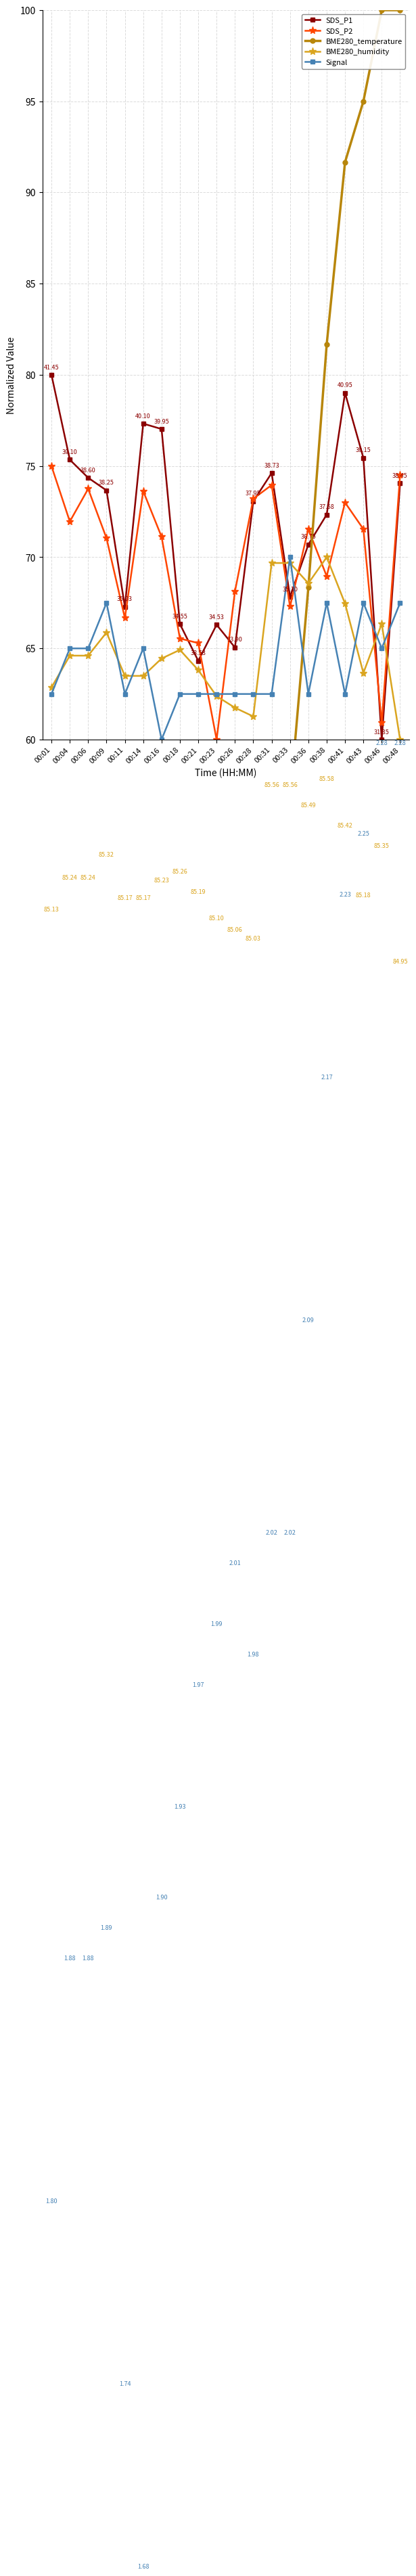

Which label corresponds to the largest value in the chart?

00:46